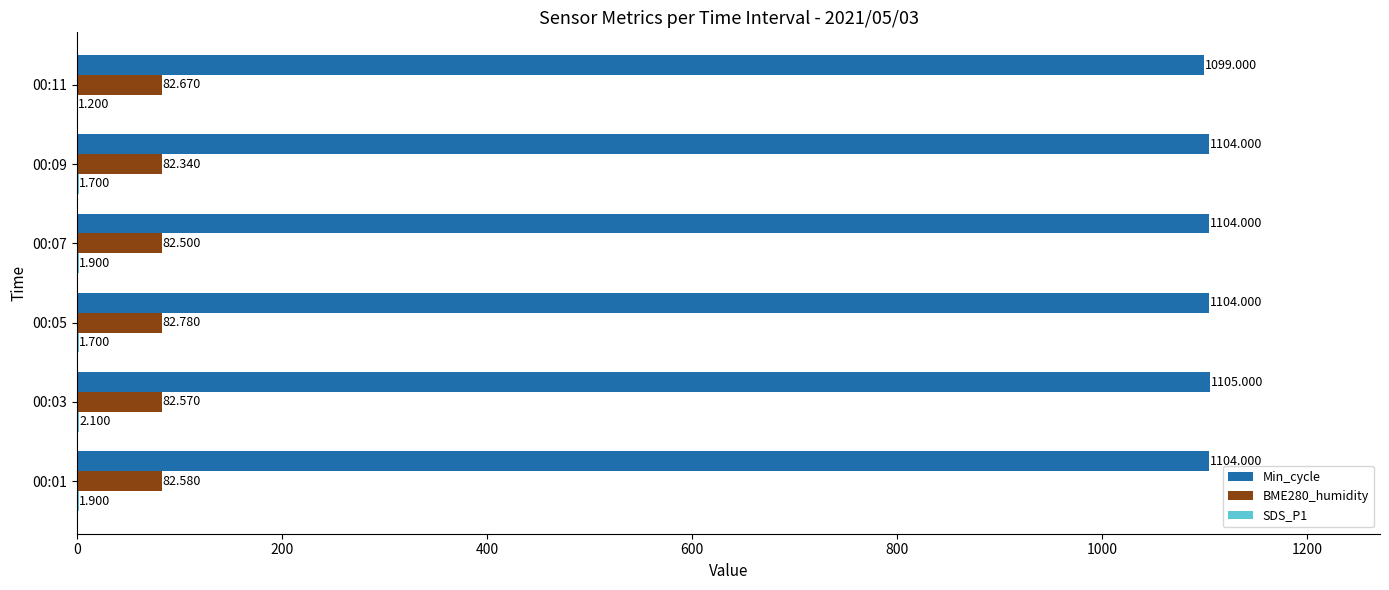

Which series has the largest total across all categories?

Min_cycle